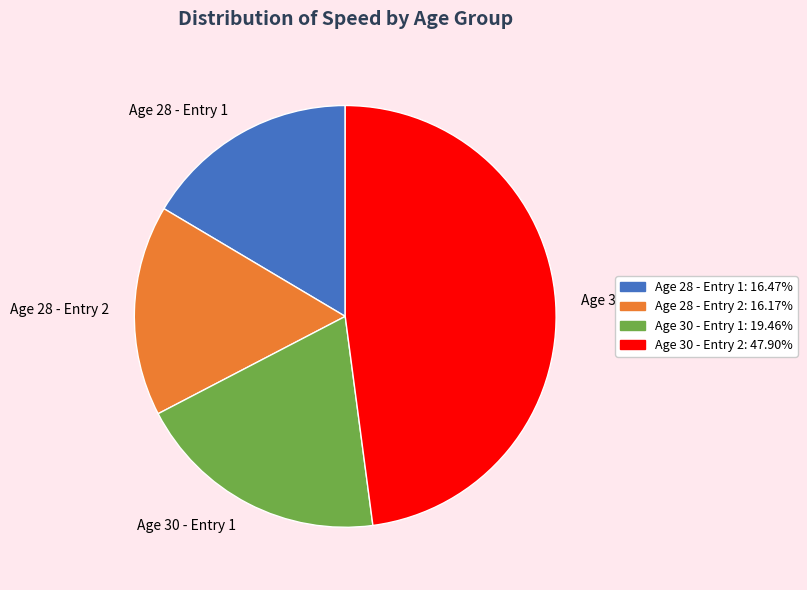

Which has a higher value, Age 30 - Entry 2 or Age 28 - Entry 2?

Age 30 - Entry 2